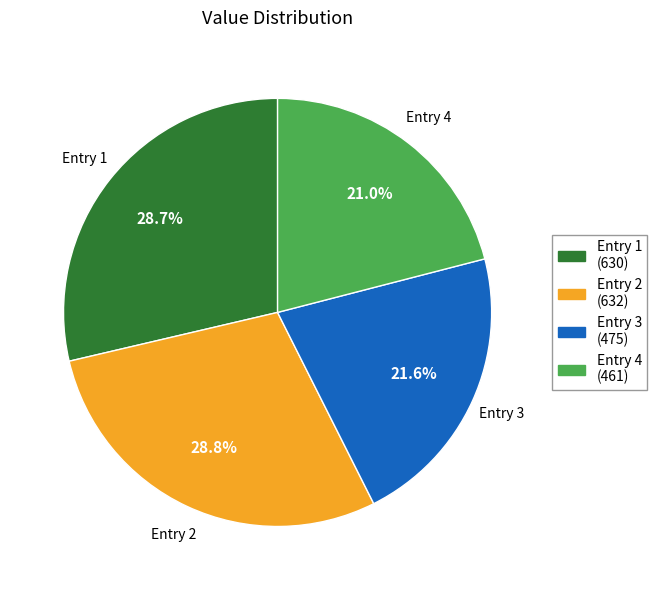

Is there a majority slice in this chart?

No